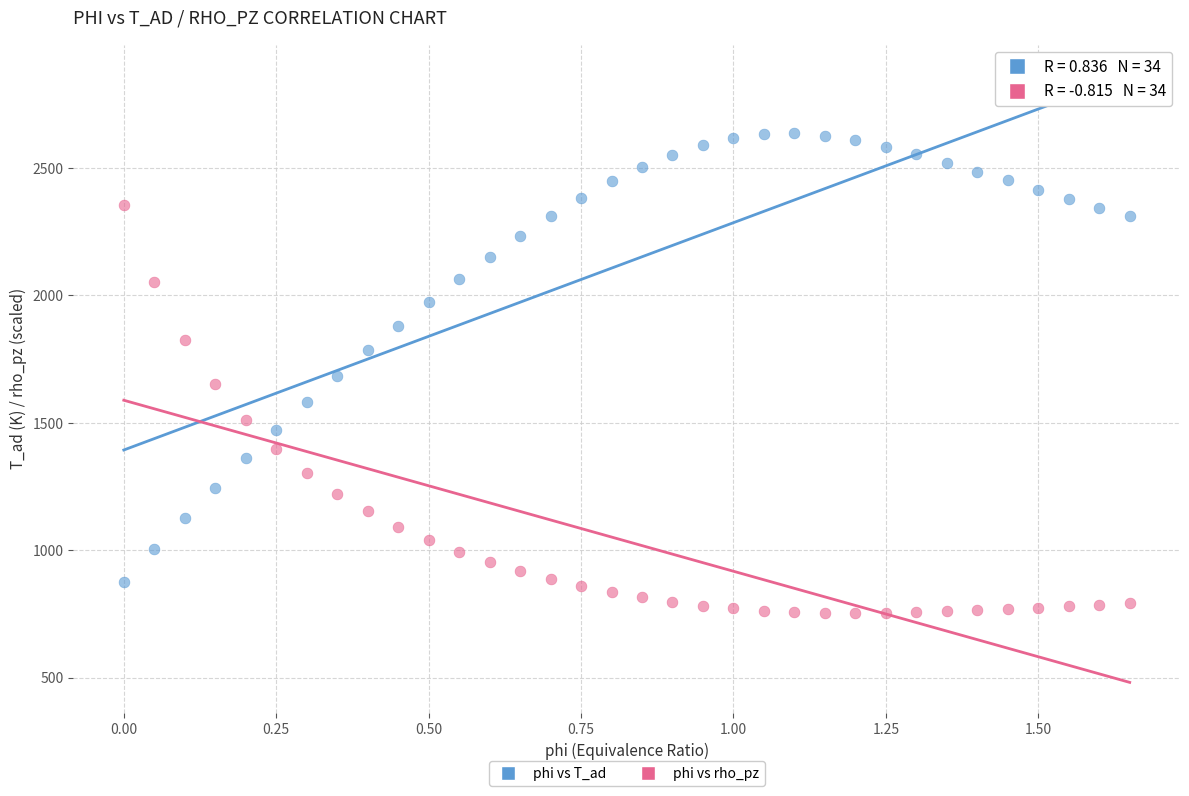

Across all data points, what is the range of X values (max minus min)?

1.6